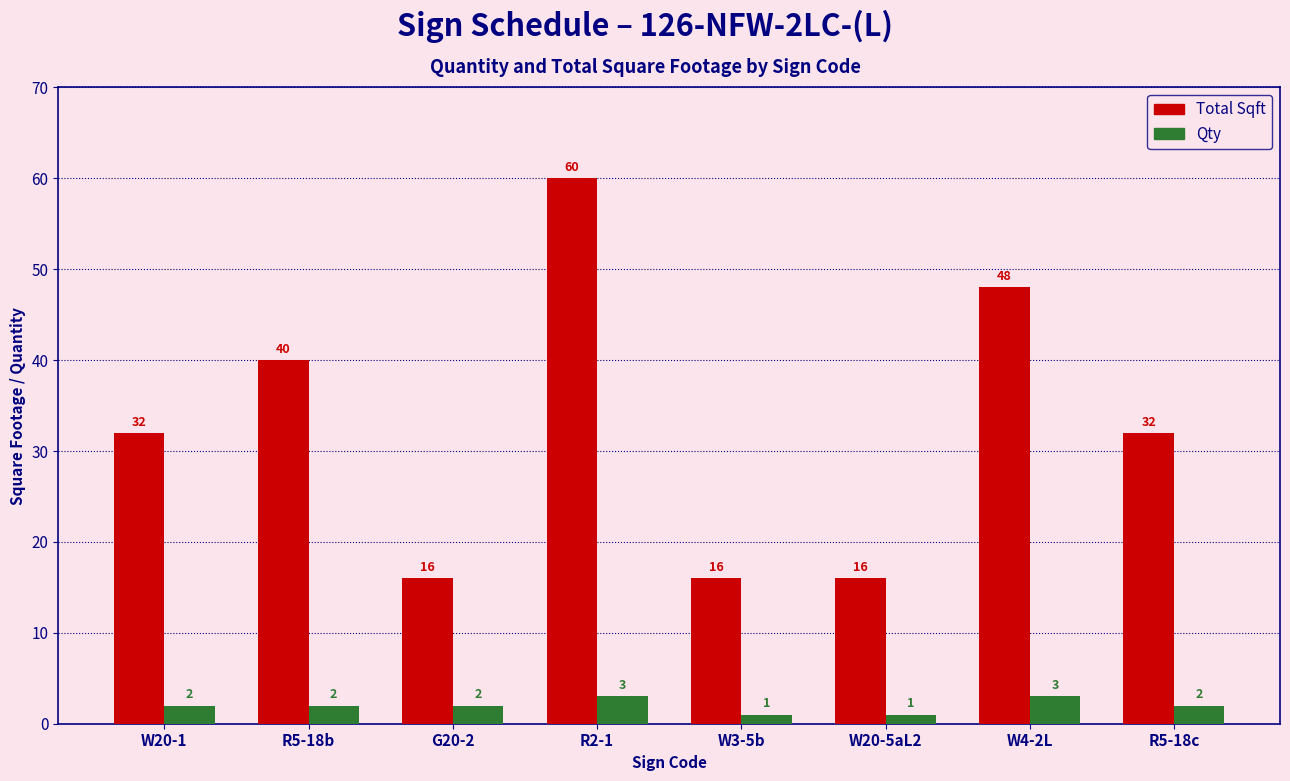

At which label is Total Sqft closest to 38?

R5-18b